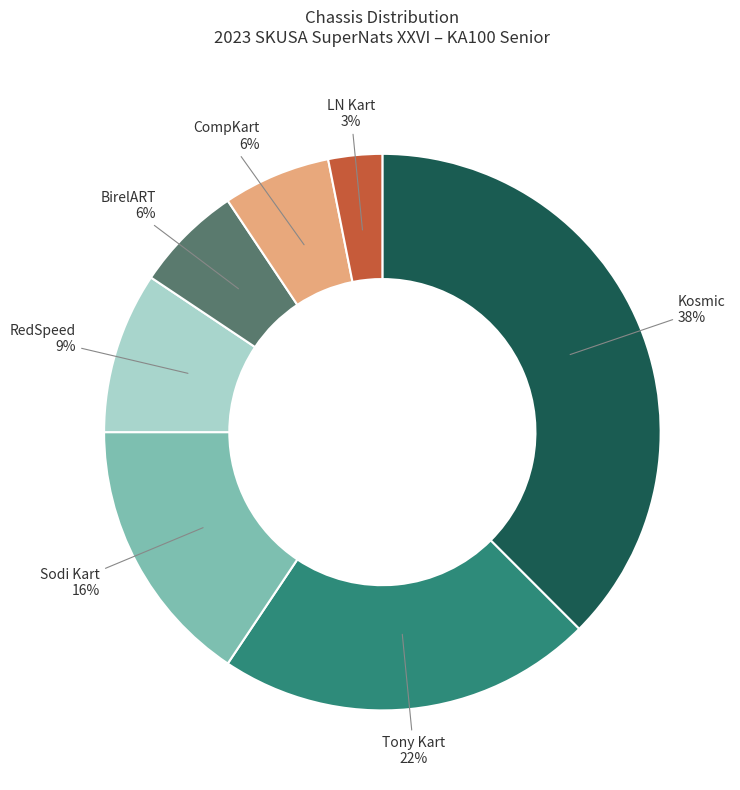

Does any single category account for the majority?

No